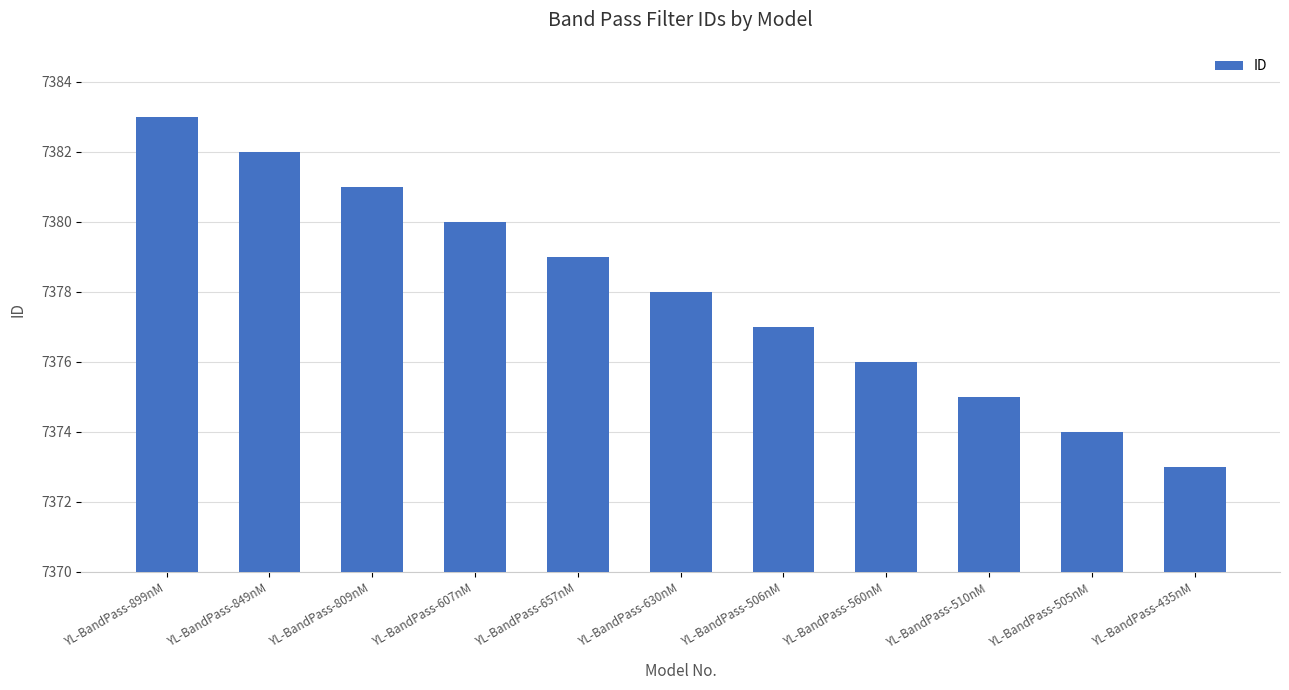

What is the smallest value displayed?

7373